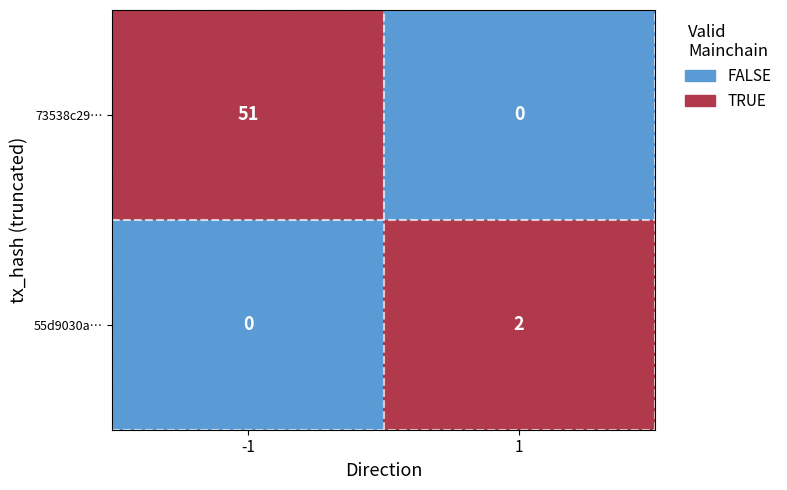

At how many categories does at least one series exceed 0?

2